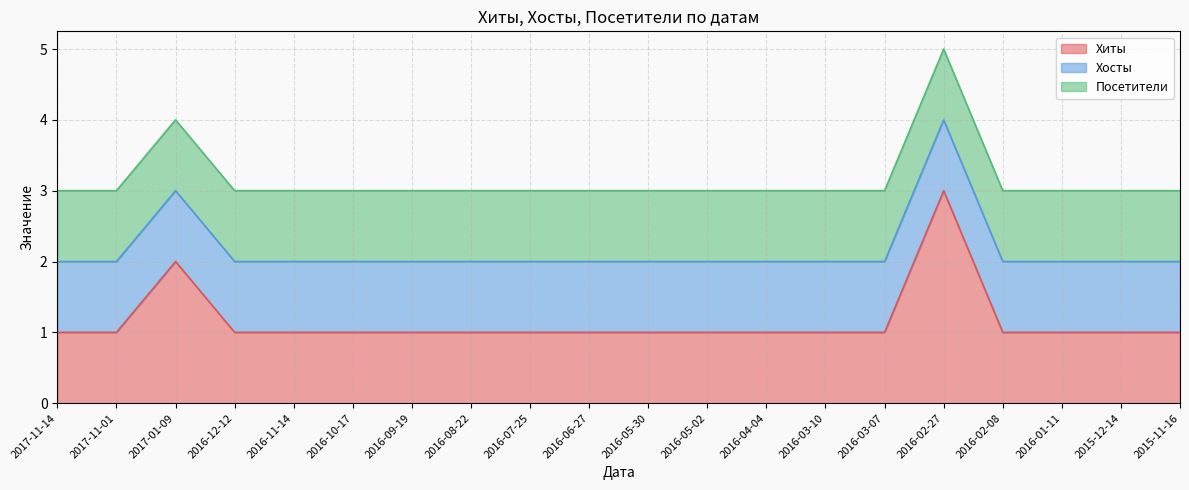

Reading right to left, what are all the values shown in this chart?

Хиты: 1	1	1	1	3	1	1	1	1	1	1	1	1	1	1	1	1	2	1	1
Хосты: 1	1	1	1	1	1	1	1	1	1	1	1	1	1	1	1	1	1	1	1
Посетители: 1	1	1	1	1	1	1	1	1	1	1	1	1	1	1	1	1	1	1	1